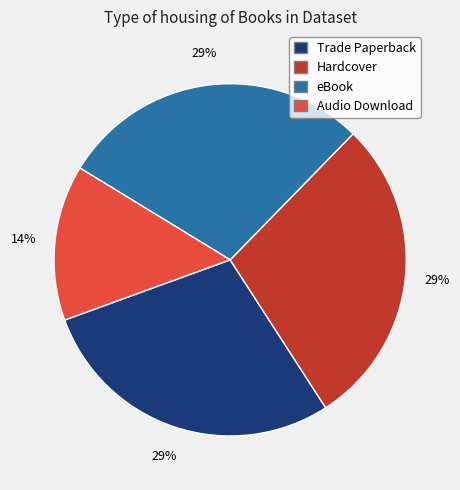

Combined, do eBook and Audio Download account for over 50%?

No